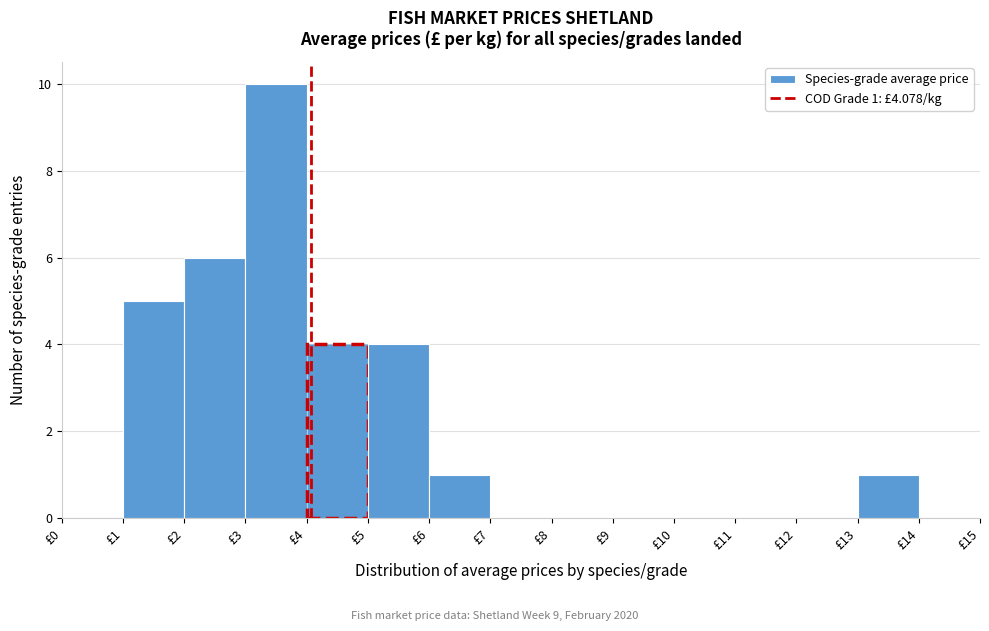

Over which range of the x-axis is the bar tallest?

3 to 4